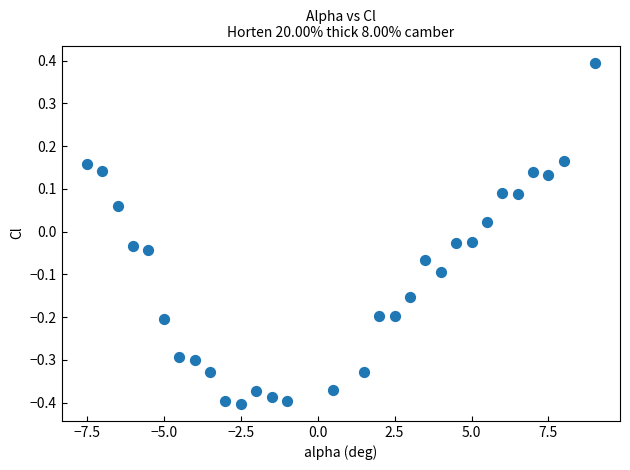

What is the range of Y values (max minus min)?

0.8